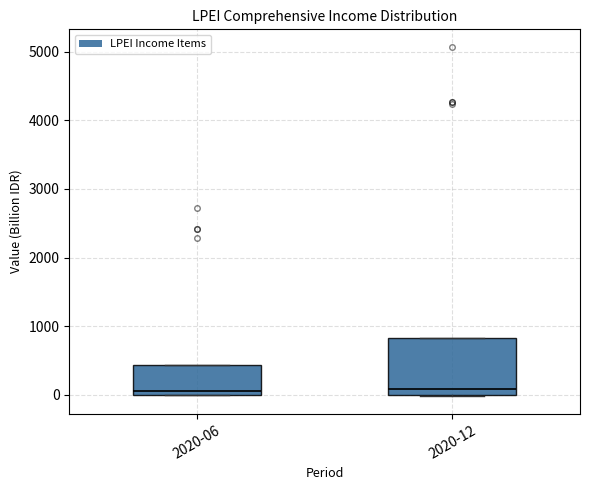

Reading left to right, read every box against the y-axis: the position of its median line, the range the box covers, and the ends of its whiskers. The values are not printed on the chart, so give them approximately, as read against the axis.

2020-06: median 0 (just above the box's lower edge), box 0 to 400, whiskers 0 to 400
2020-12: median 100, box 0 to 800, whiskers 0 to 800